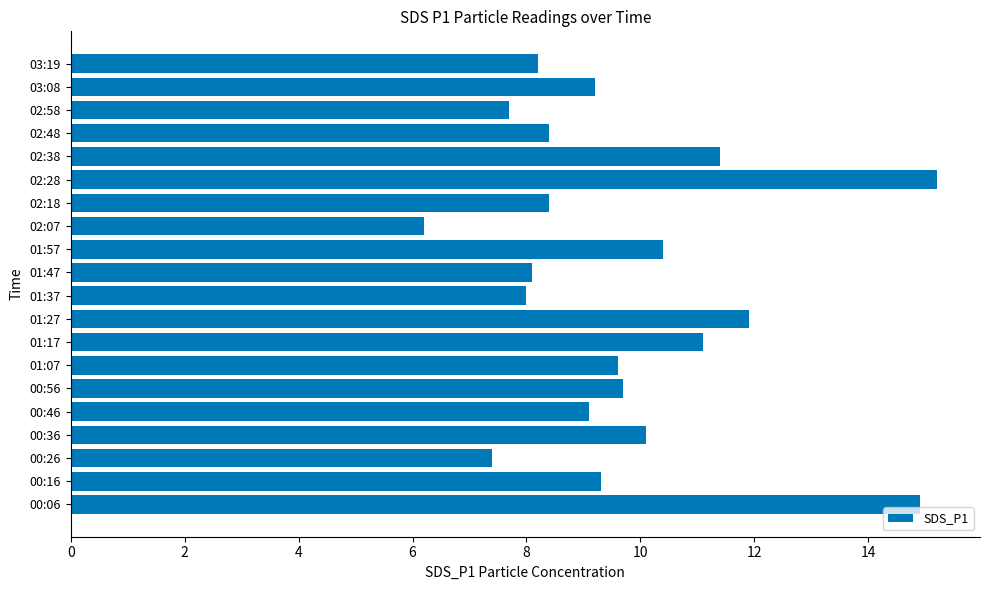

True or false: the data shows 9.9 at 00:26.

False